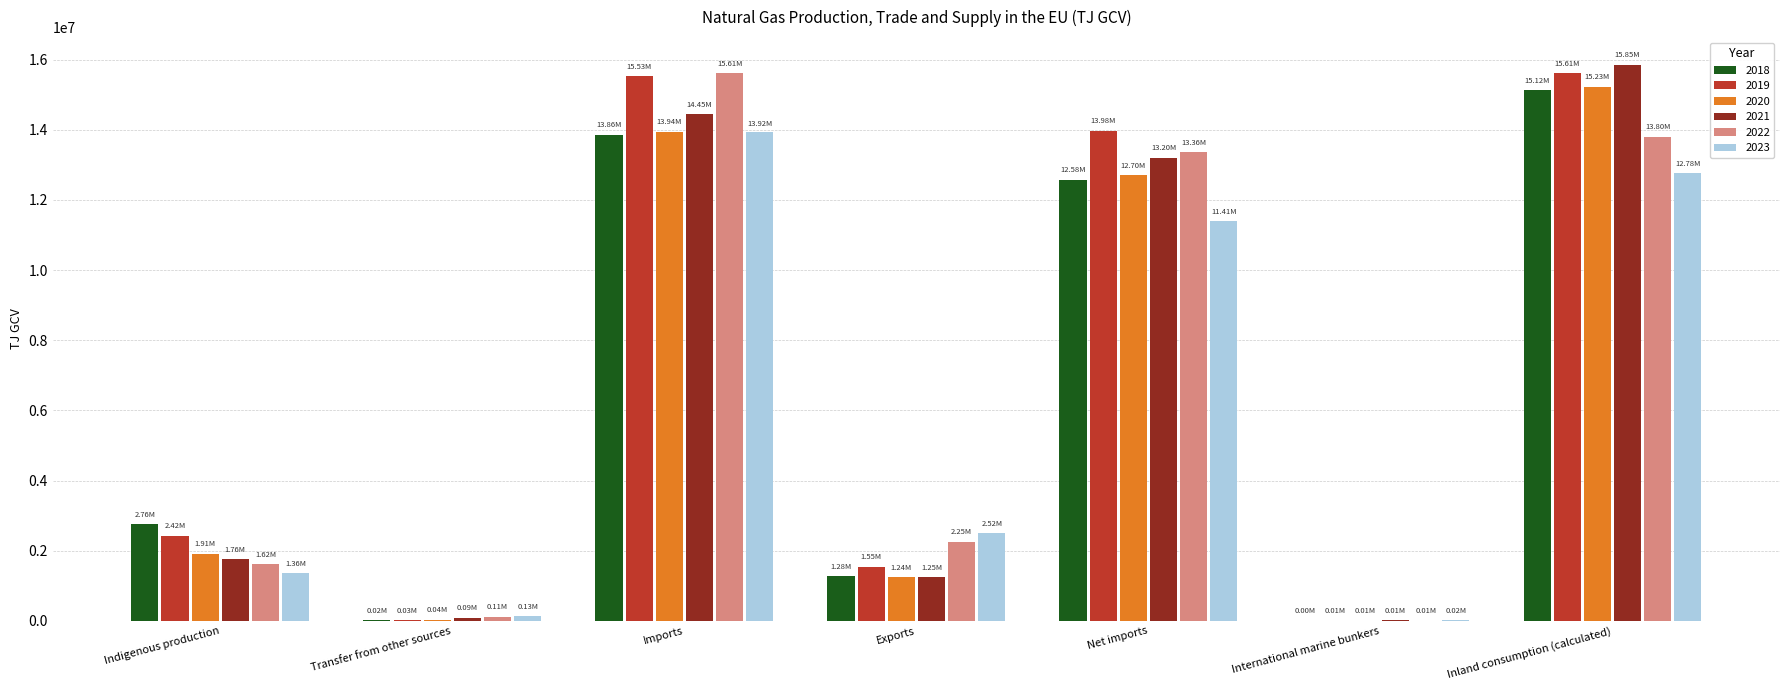

Is it true that 2019 equals 15605051.8 at Inland consumption (calculated)?

True